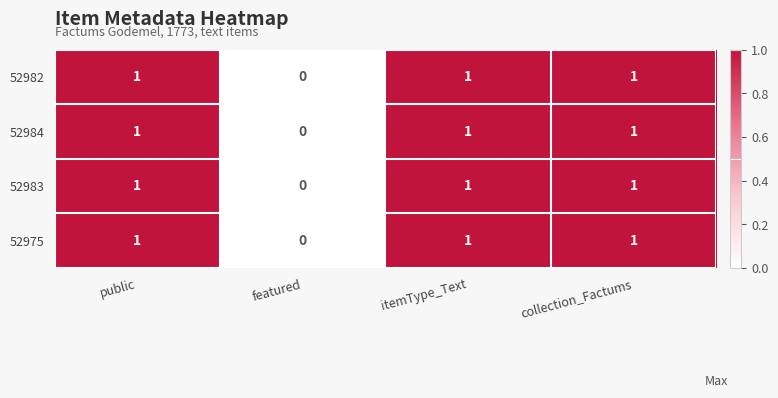

Where is 52982 nearest to the value 0?

featured